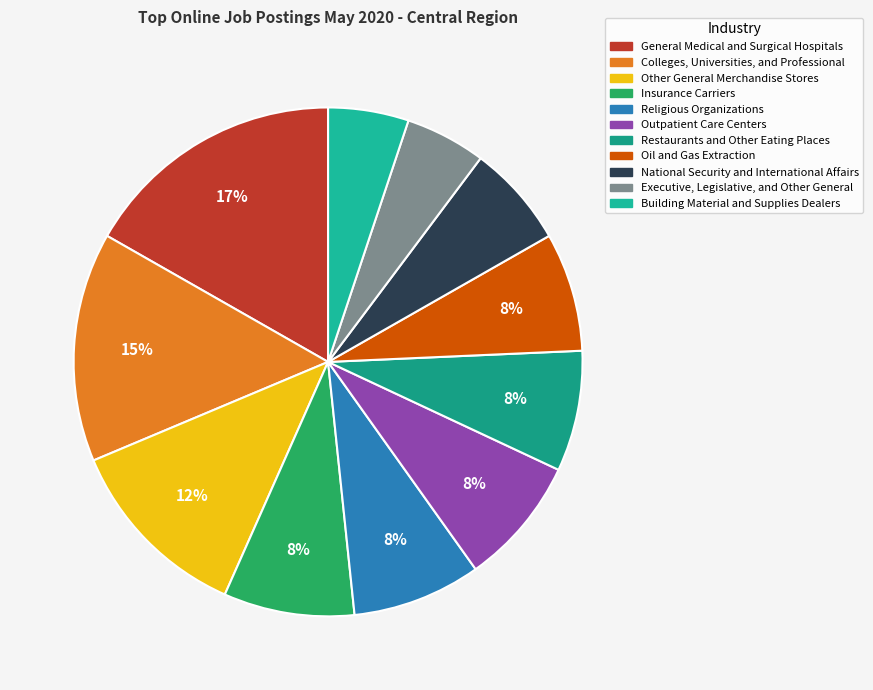

To the nearest percent, what is the average slice percentage?

9%